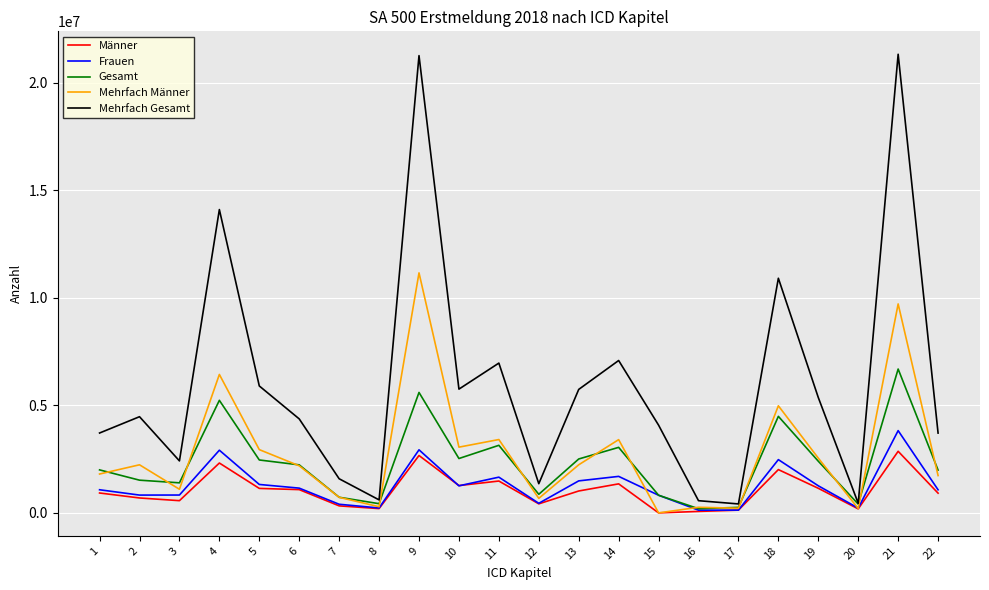

Is the value of Gesamt at 11 greater than the value of Männer at 3?

Yes